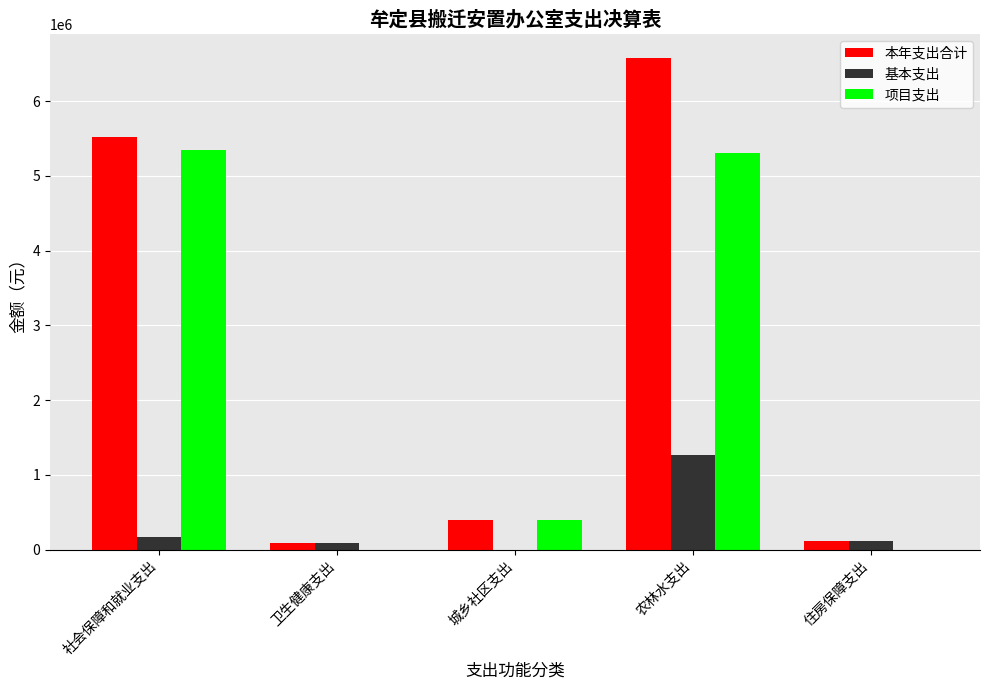

Which series changed the most between 社会保障和就业支出 and 农林水支出?

基本支出